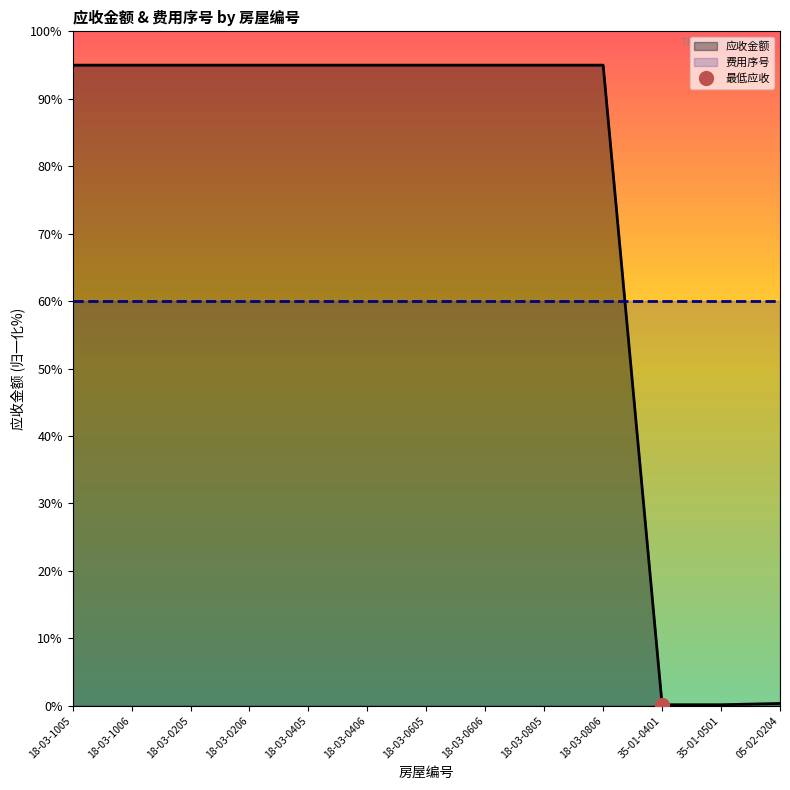

True or false: there are more than 2 points higher than both neighbors.

False